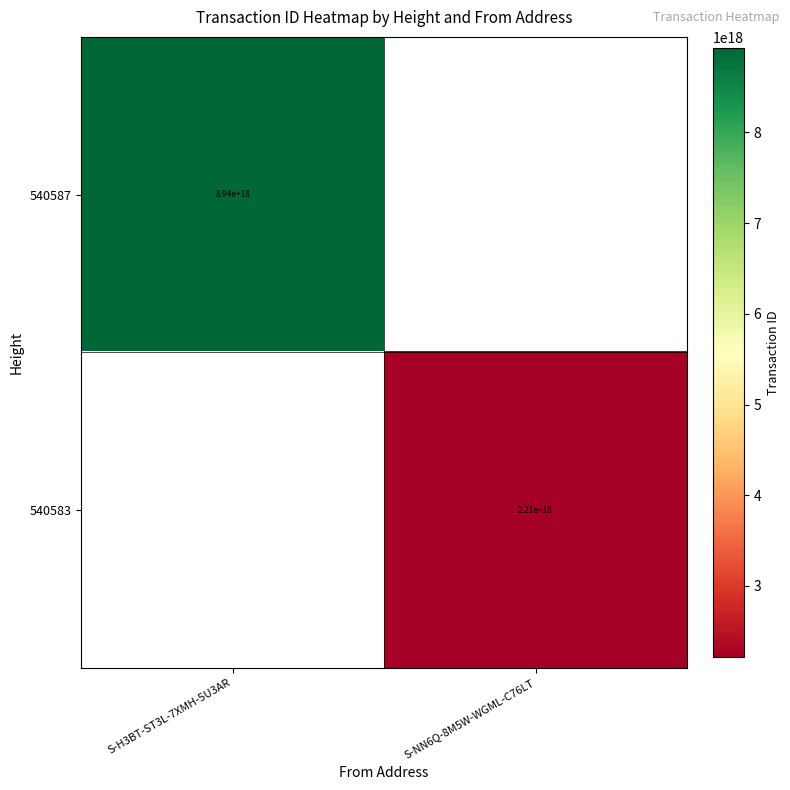

The value of 540587 at S-H3BT-ST3L-7XMH-5U3AR is 8940000000000000000. True or false?

True